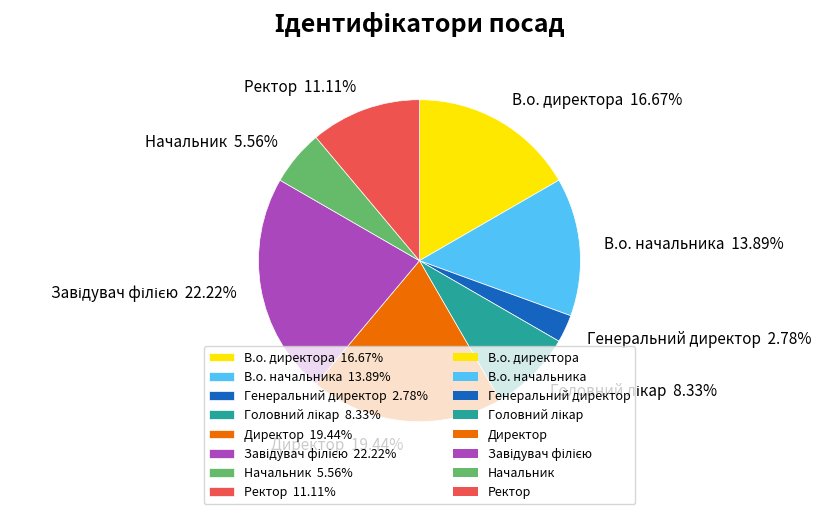

How many slices are in this pie chart?

8